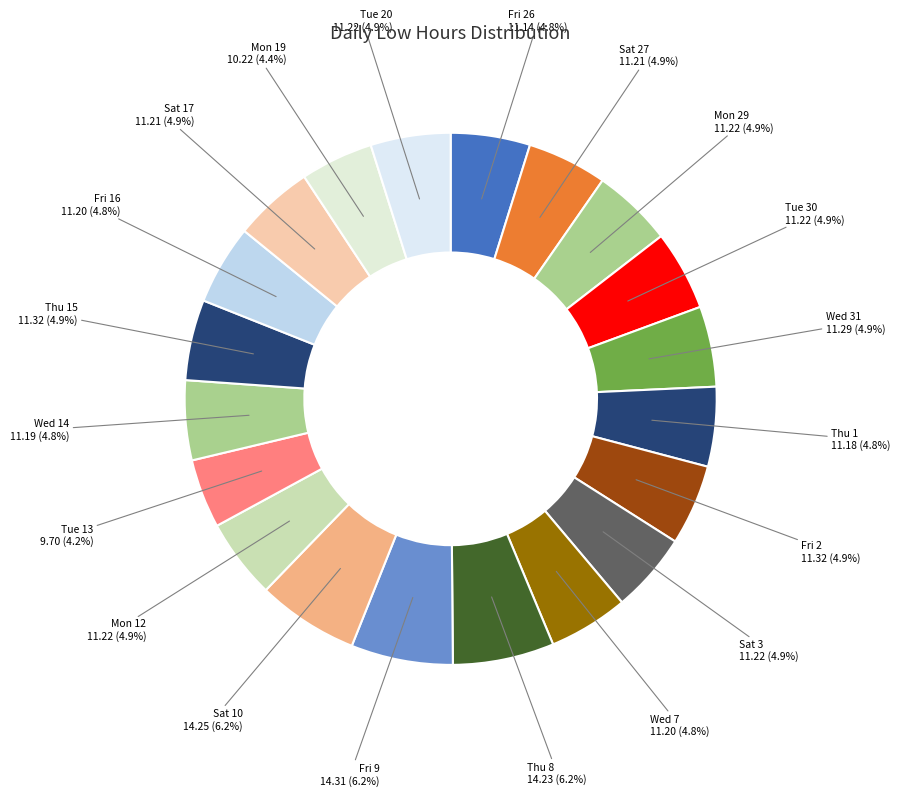

Which has a higher value, Mon 12 or Tue 13?

Mon 12